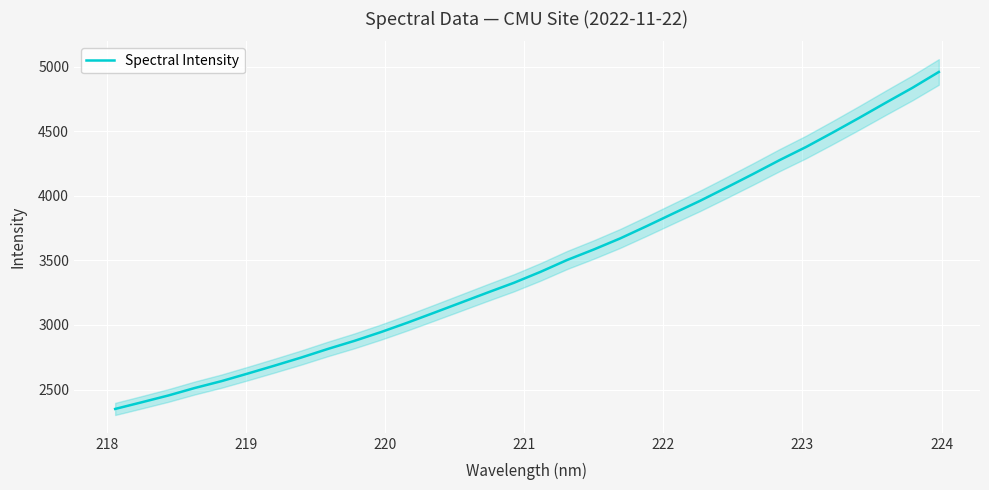

What is the maximum value for Spectral Intensity?

4958.3